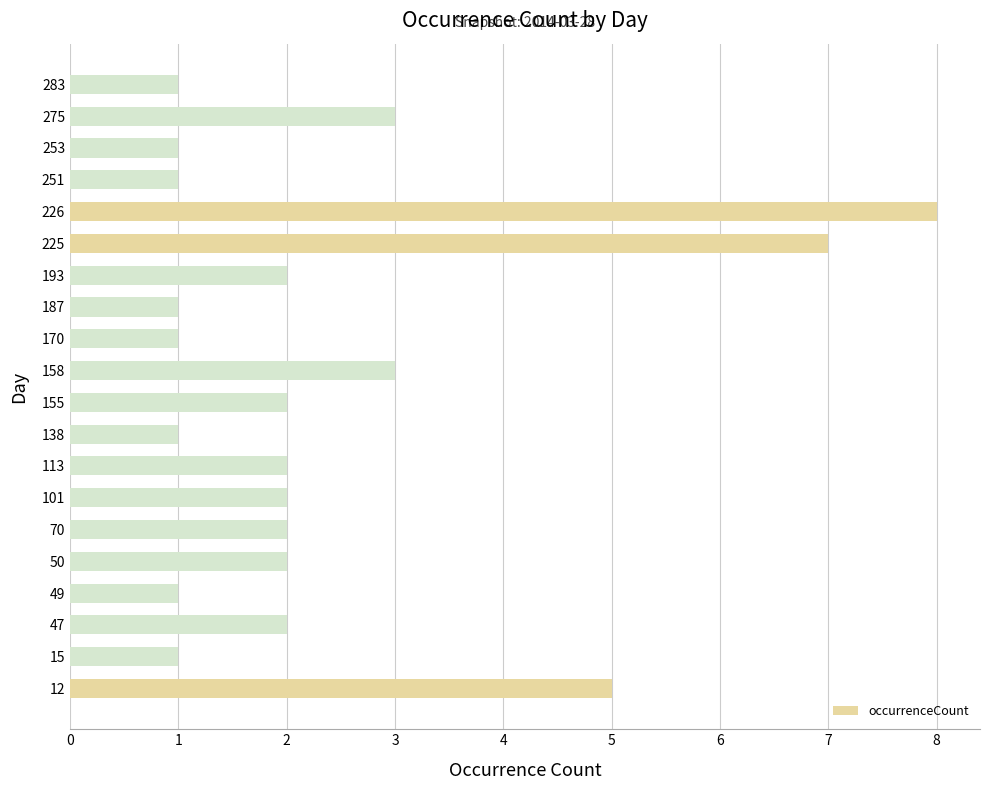

What is the greatest value displayed?

8